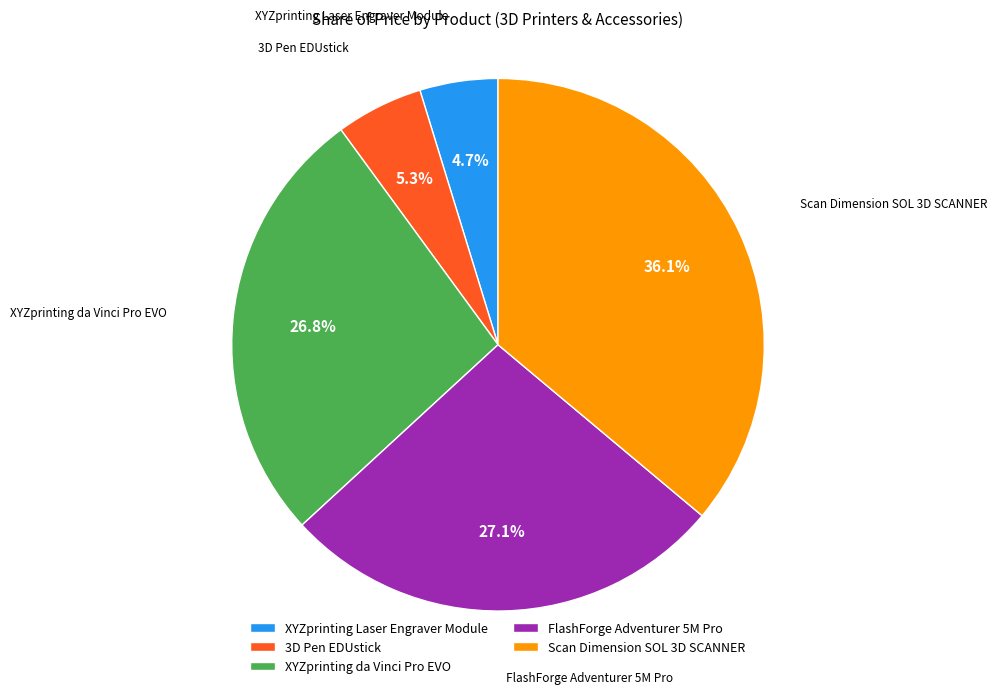

What is the total percentage of XYZprinting Laser Engraver Module and 3D Pen EDUstick?

10.0%